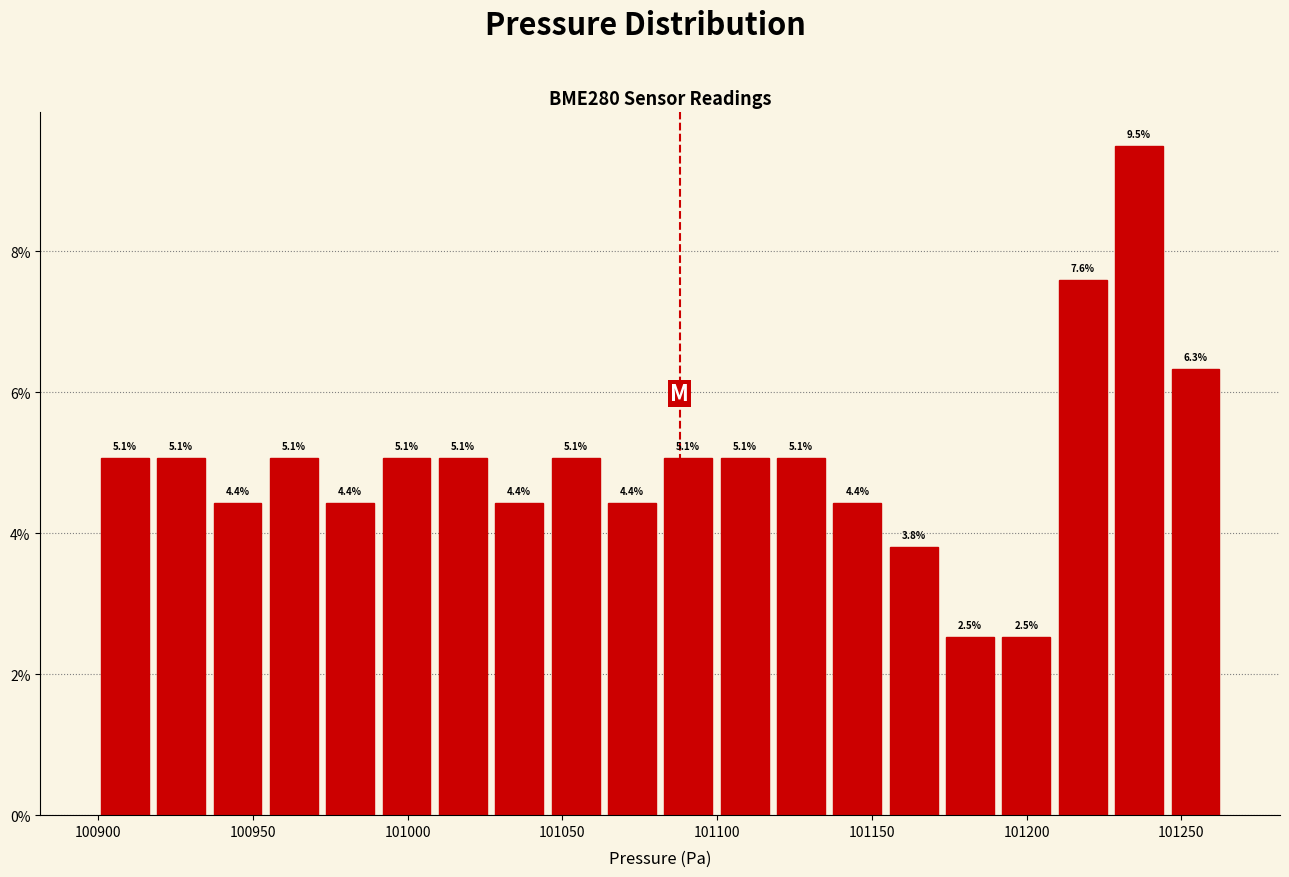

Around what value on the x-axis is the tallest bar? Give the approximate position of its centre, as read against the axis.

101235